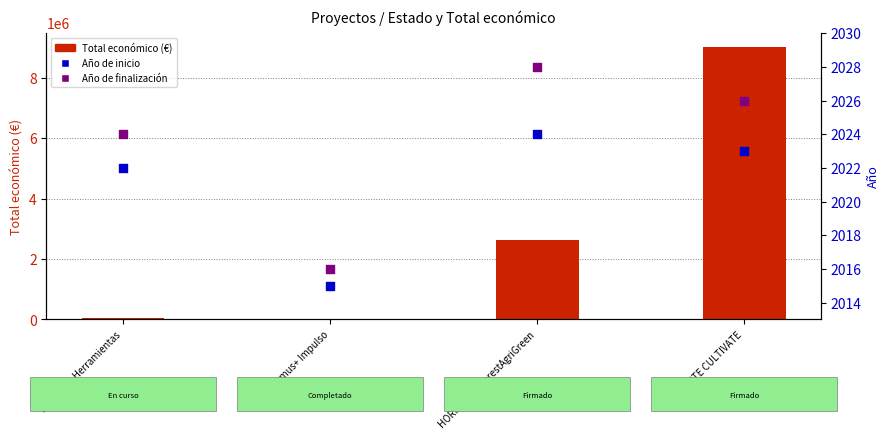

What is the total value across all series at HORIZONTE ForestAgriGreen?

2619487